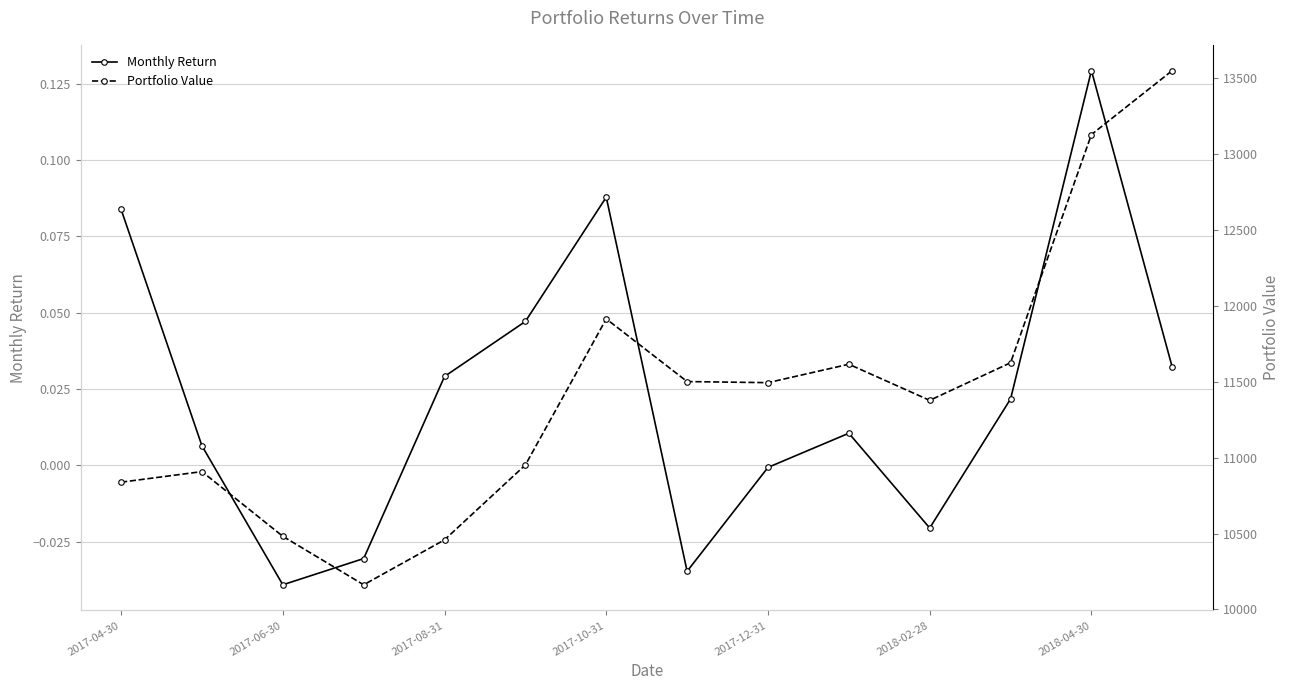

Which series has the largest range (max minus min)?

Portfolio Value